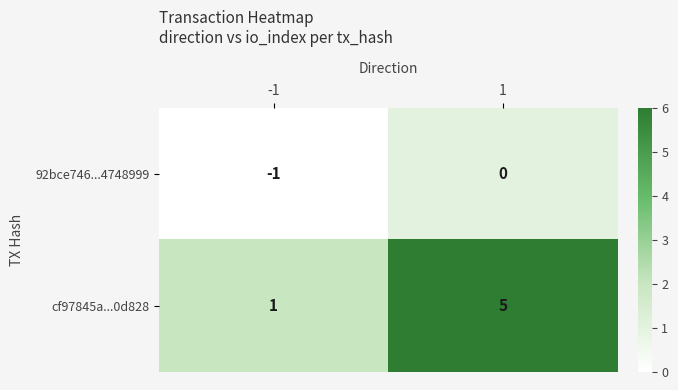

How many values in the 92bce746...4748999 series are below 0?

1